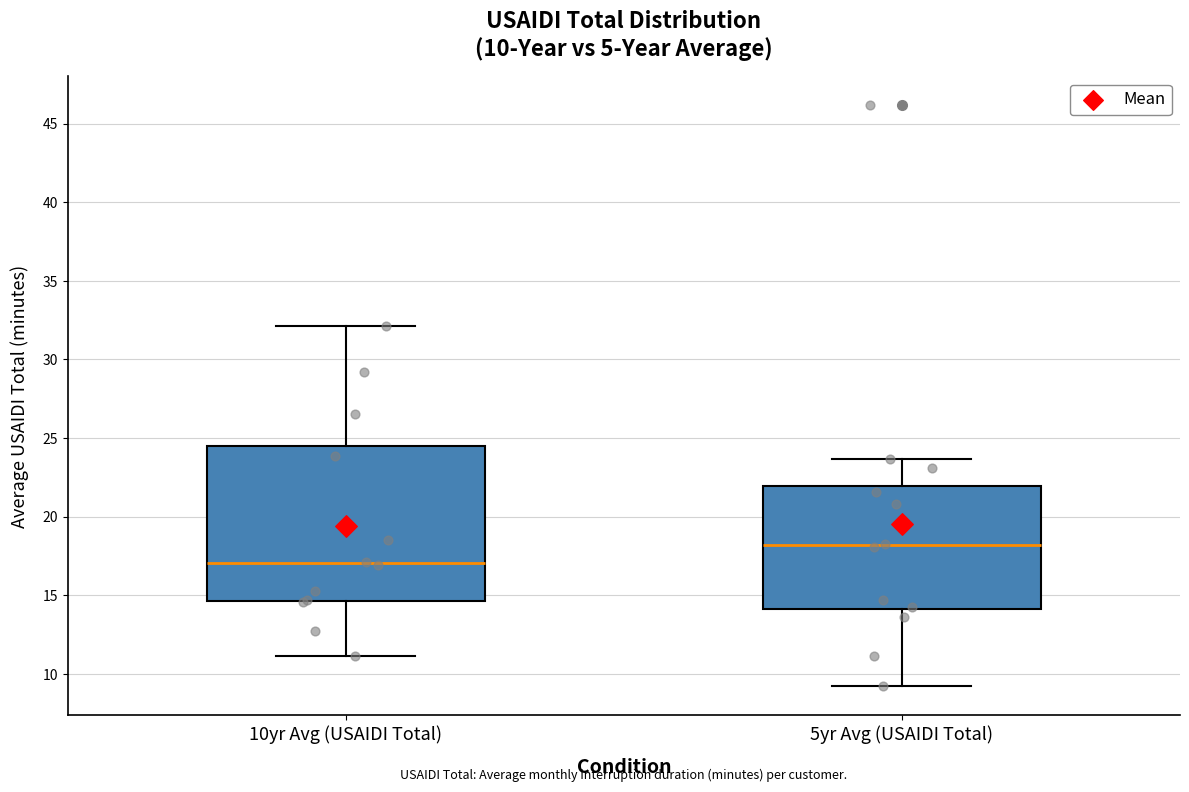

Comparing the boxes themselves (not the whiskers), which one is the tallest?

10yr Avg (USAIDI Total)